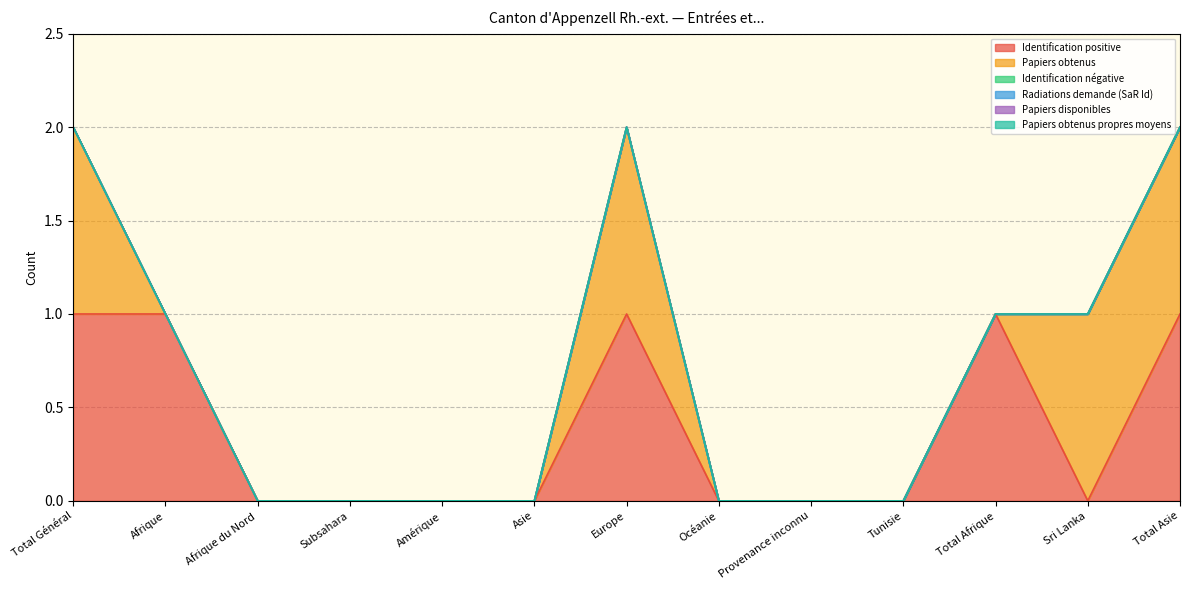

What are all the series names shown in the legend?

Identification positive, Papiers obtenus, Identification négative, Radiations demande (SaR Id), Papiers disponibles, Papiers obtenus propres moyens